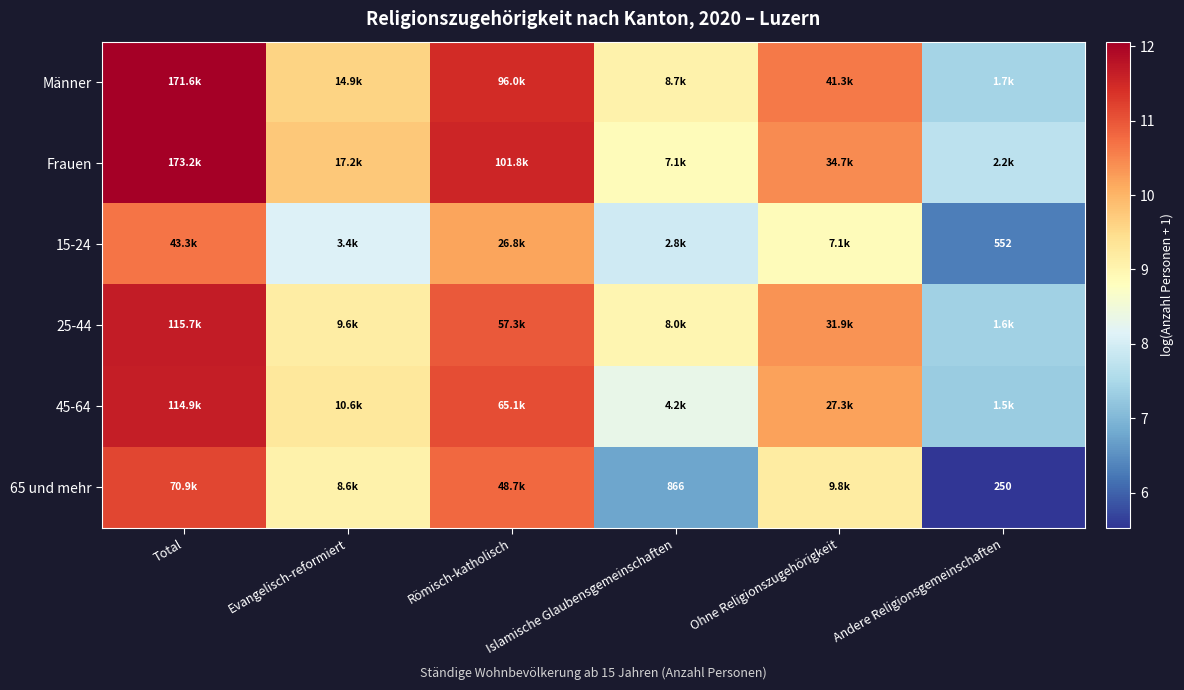

Is the value of Männer at Total greater than the value of 45-64 at Total?

Yes